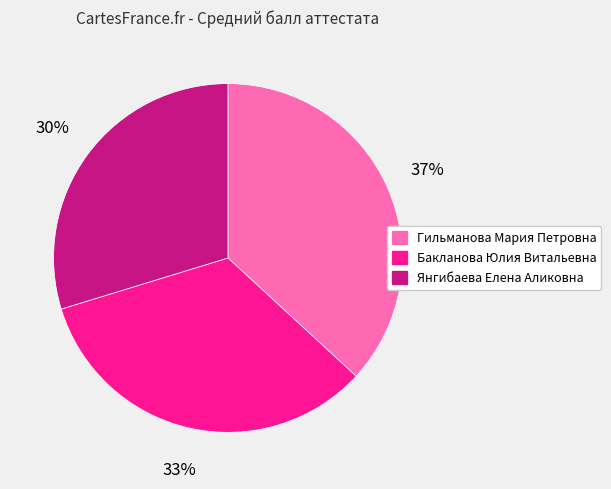

To the nearest percent, what portion does Гильманова Мария Петровна represent?

37%